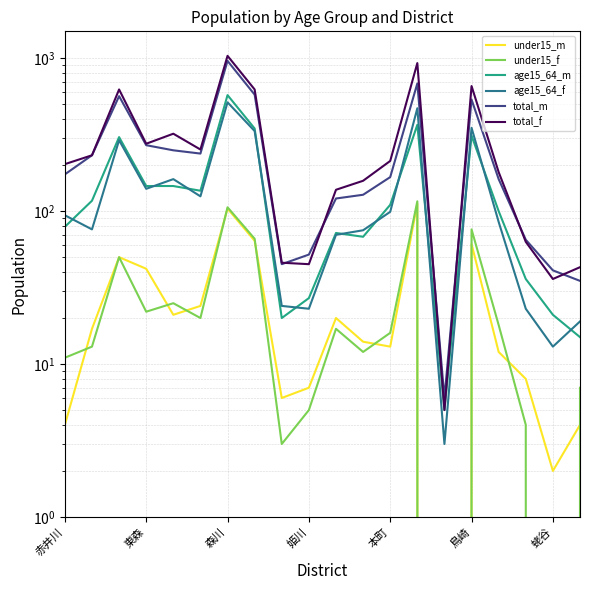

Reading left to right, extract all data points from this chart.

under15_m: 4	17	50	42	21	24	104	64	6	7	20	14	13	112	0	61	12	8	2	4
under15_f: 11	13	50	22	25	20	106	66	3	5	17	12	16	116	0	76	18	4	0	7
age15_64_m: 79	117	305	146	146	136	574	347	20	27	72	68	110	367	5	312	100	36	21	15
age15_64_f: 94	76	291	140	162	125	515	334	24	23	70	75	99	471	3	351	85	23	13	19
total_m: 174	232	565	270	250	238	961	578	45	52	121	128	167	684	6	537	162	65	41	35
total_f: 203	232	625	276	321	253	1037	625	46	45	138	158	213	930	5	658	180	63	36	43